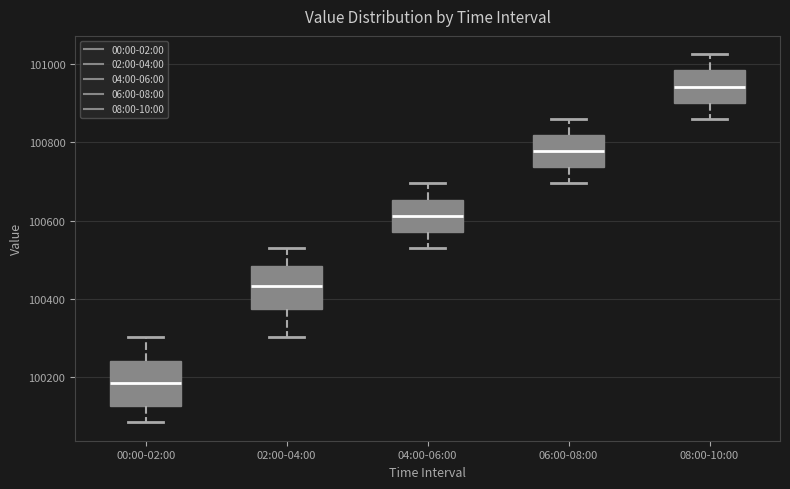

Where does the lower whisker of the box for 06:00-08:00 end on the y-axis? The values are not printed on the chart, so give them approximately, as read against the axis.

100700